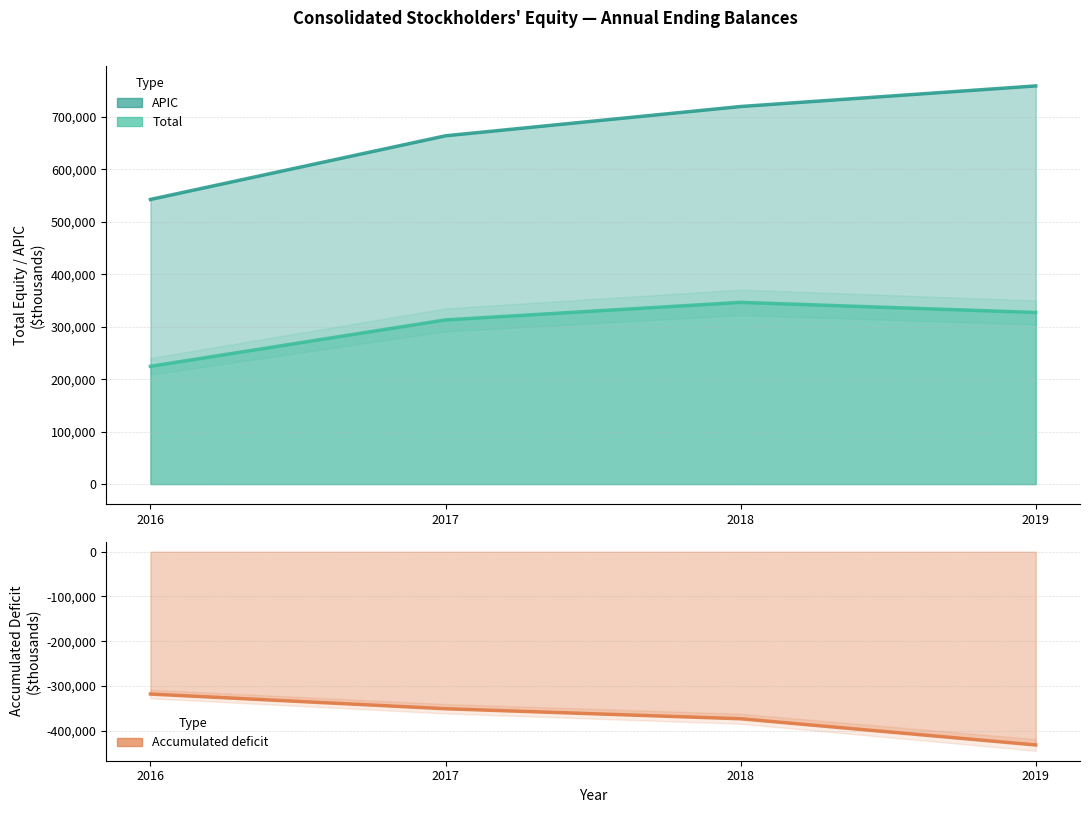

Is the value of APIC at 2019 greater than the value of Total at 2016?

Yes